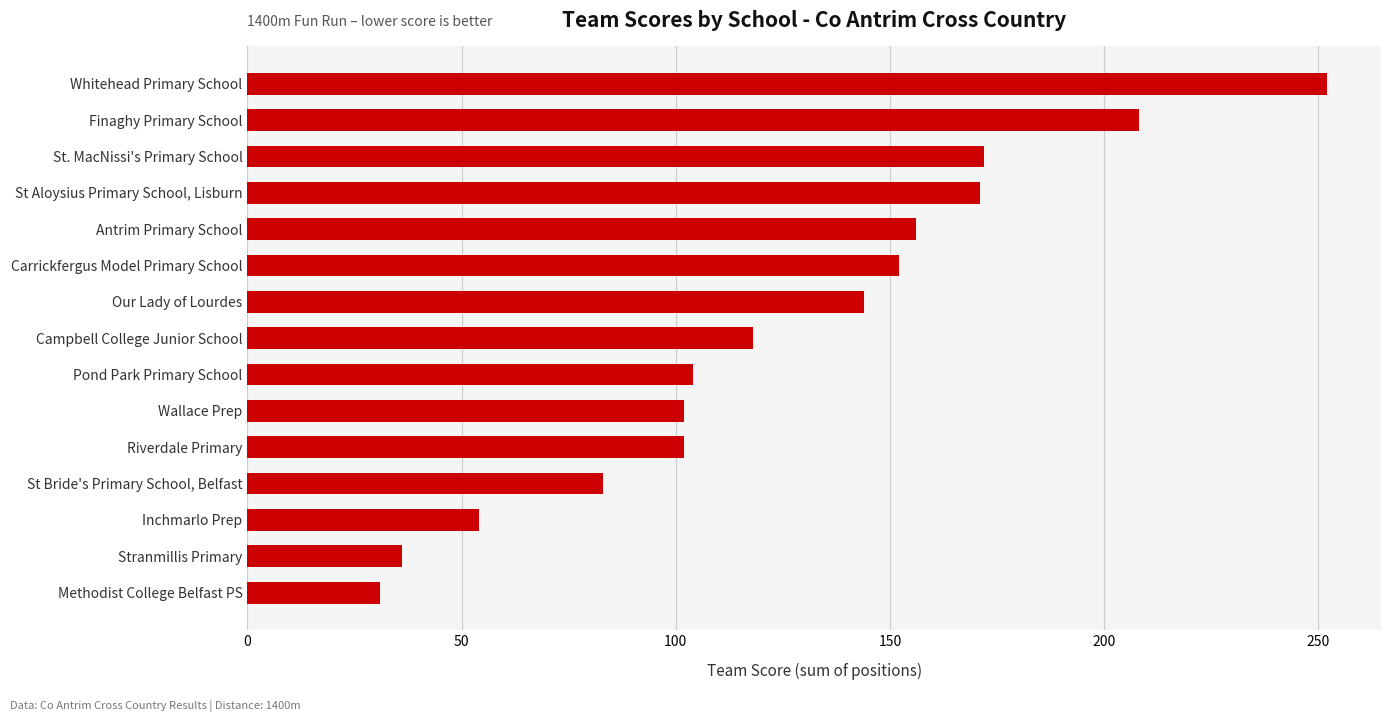

True or false: the data shows 68 at Whitehead Primary School.

False